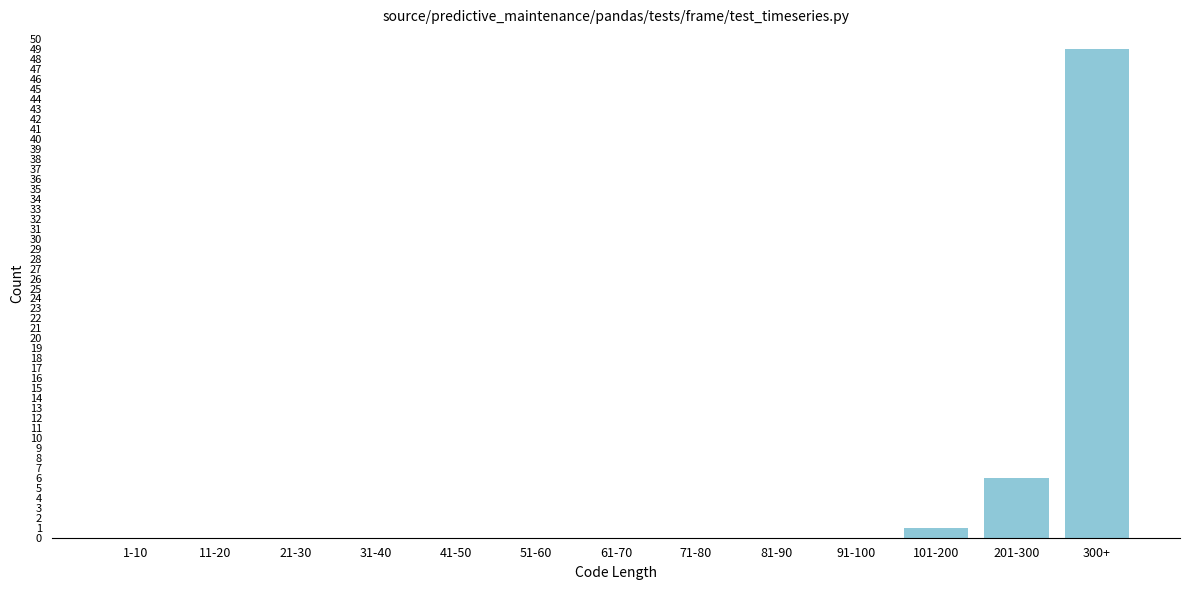

Reading left to right, transcribe all the data shown in this chart.

1-10=0	11-20=0	21-30=0	31-40=0	41-50=0	51-60=0	61-70=0	71-80=0	81-90=0	91-100=0	101-200=1	201-300=6	300+=49